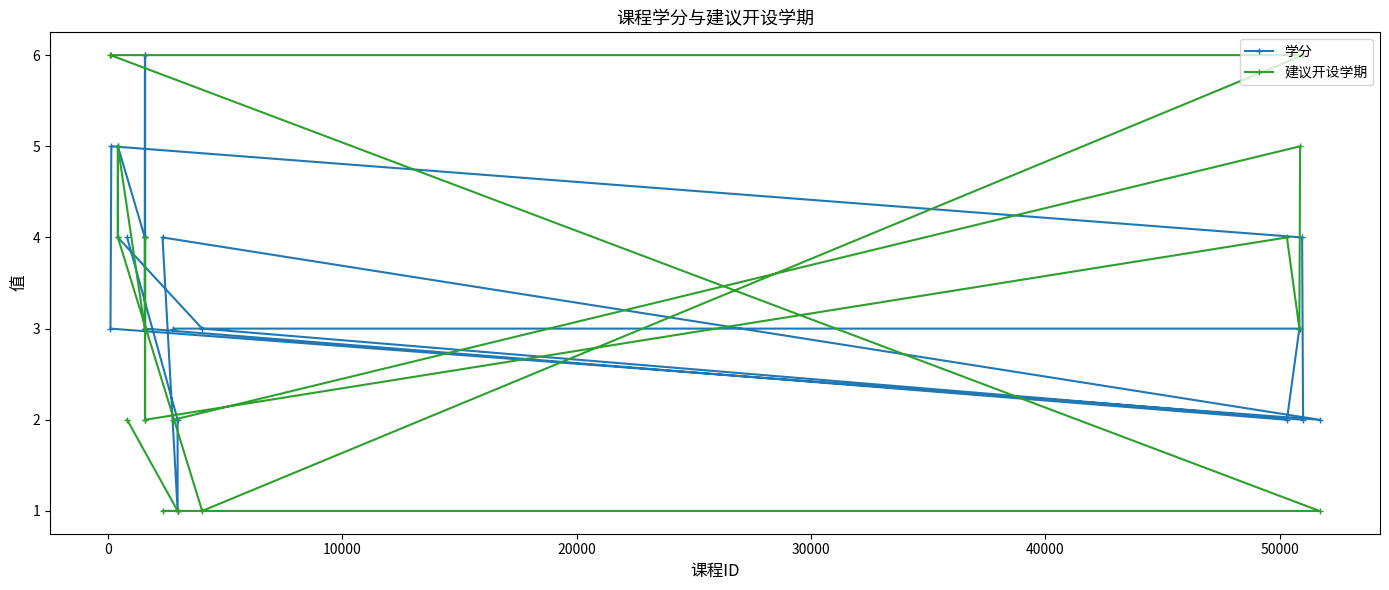

How many data points in 学分 are above 3?

10